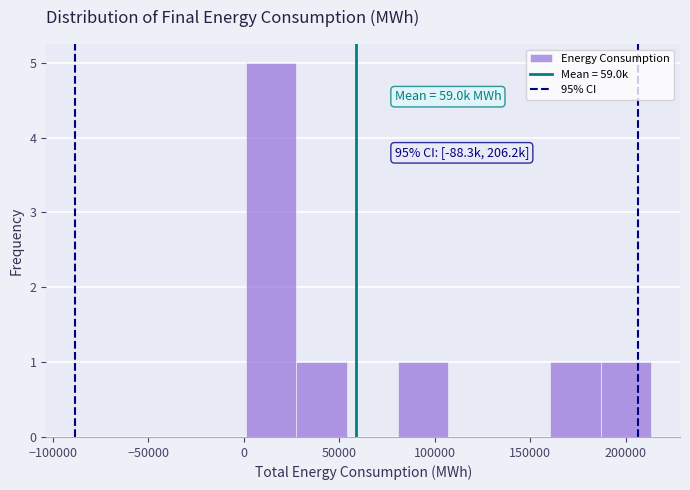

Which range on the x-axis has the tallest bar?

0 to 30000